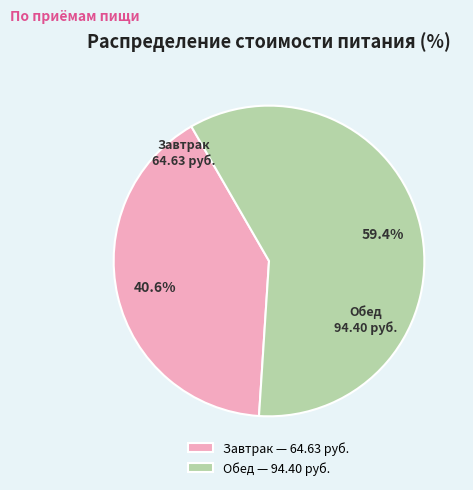

Rank the categories by value from lowest to highest.

Завтрак, Обед